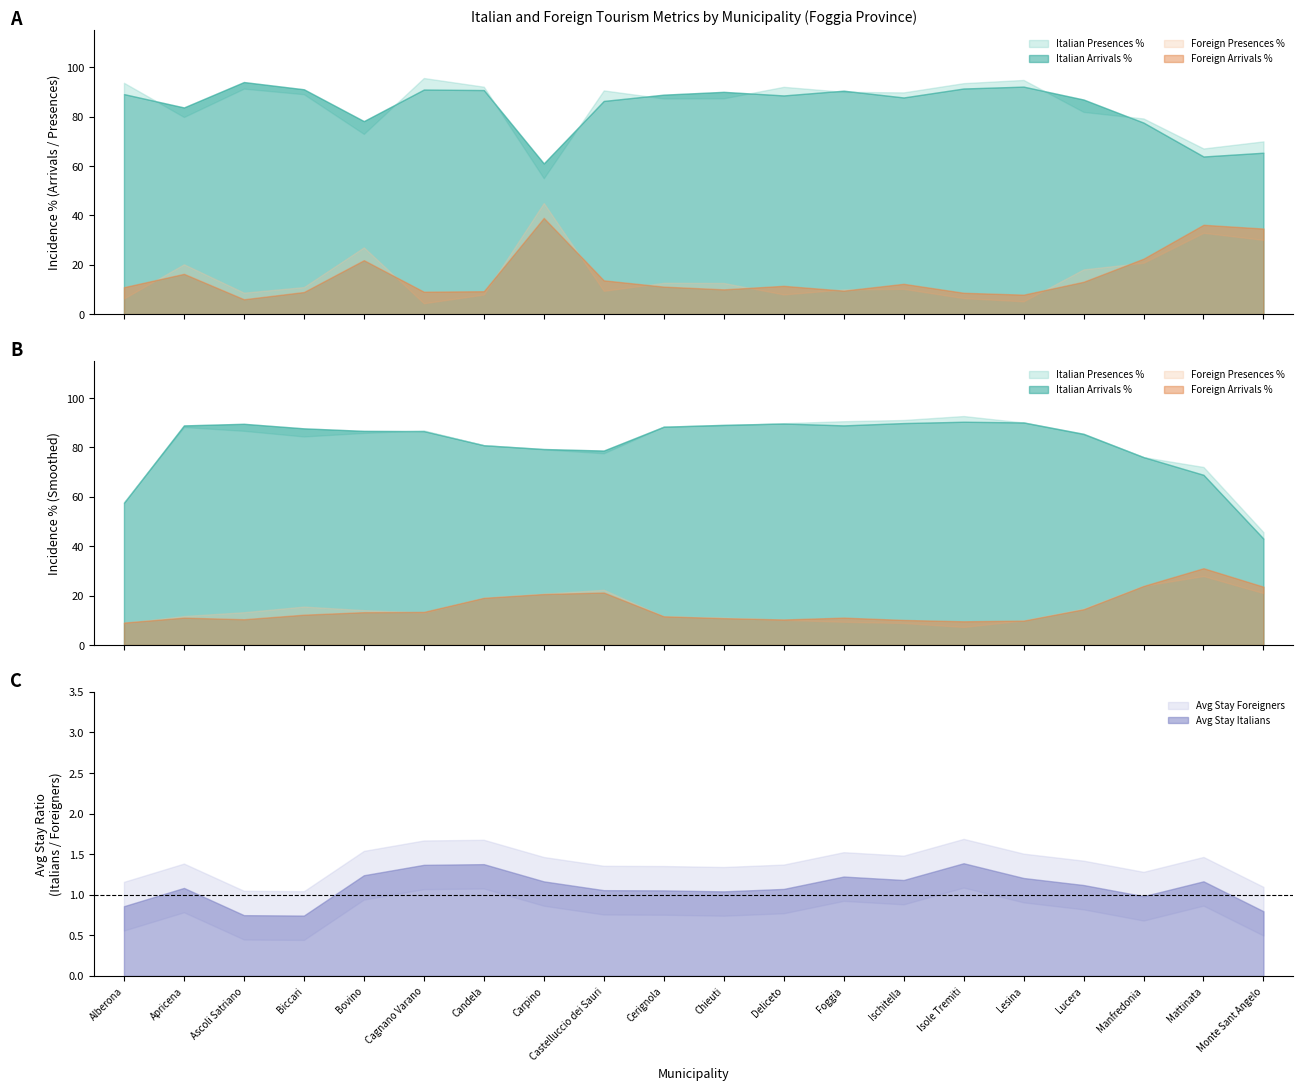

List the labels in order of Italian Arrivals % value, smallest first.

Carpino, Mattinata, Monte Sant Angelo, Manfredonia, Bovino, Apricena, Castelluccio dei Sauri, Lucera, Ischitella, Deliceto, Cerignola, Alberona, Chieuti, Foggia, Candela, Cagnano Varano, Biccari, Isole Tremiti, Lesina, Ascoli Satriano